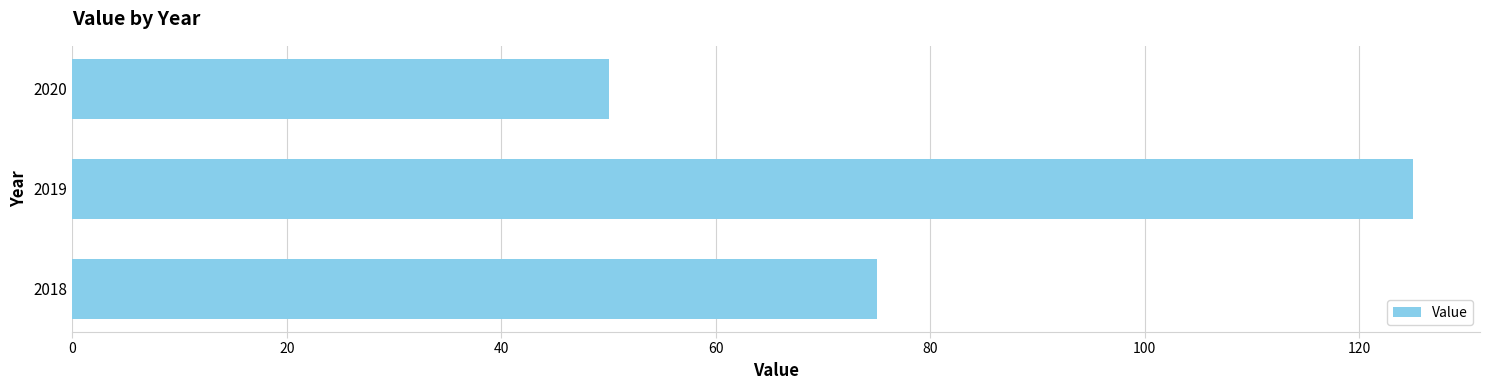

Reading bottom to top, extract all data points from this chart.

2018=75	2019=125	2020=50